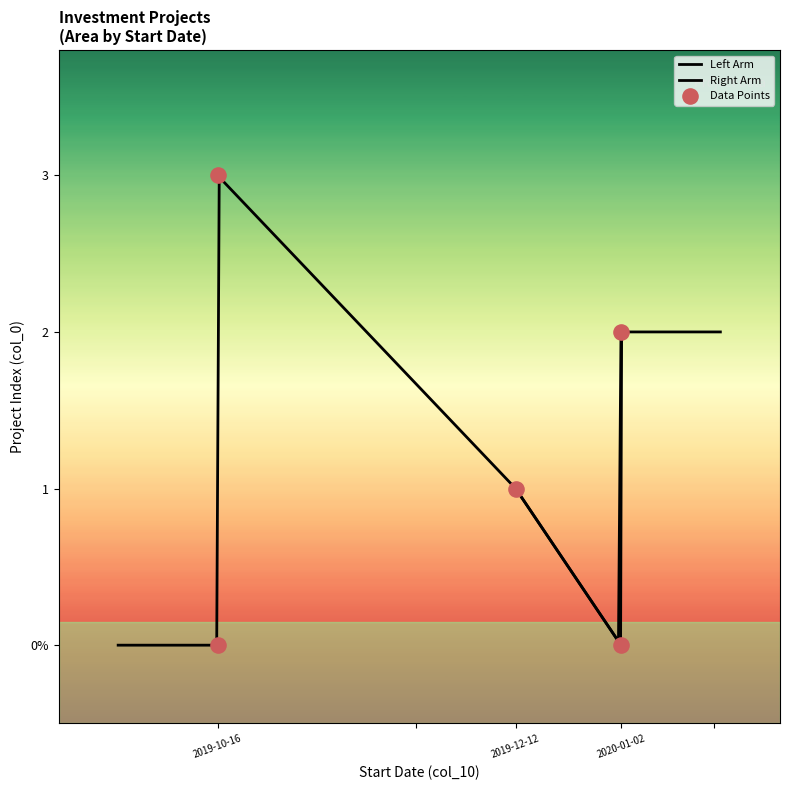

Which has a higher value, 2019-10-16 or 2020-01-02?

2020-01-02